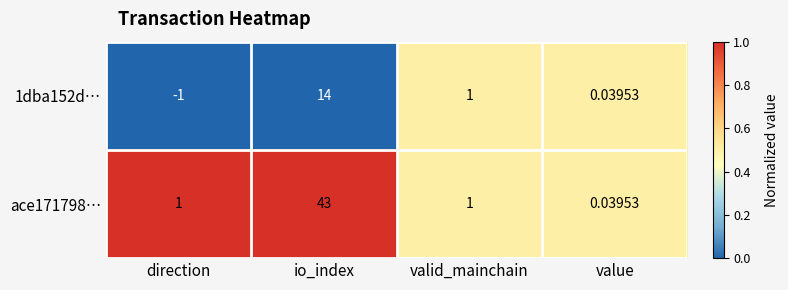

At which category is the sum across all series the highest?

io_index